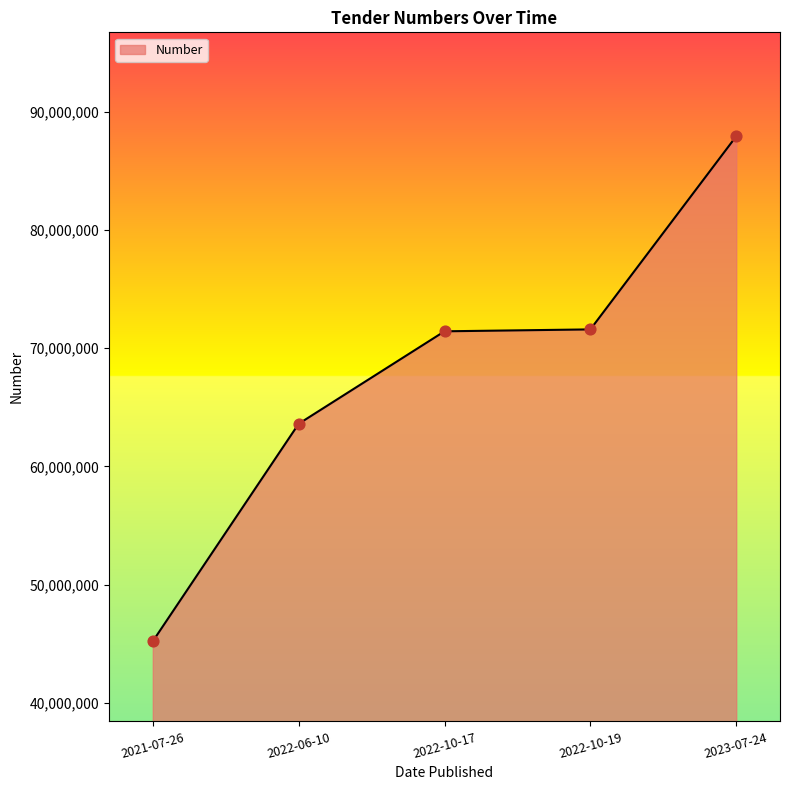

What is the change in value from 2021-07-26 to 2023-07-24?

+42740291